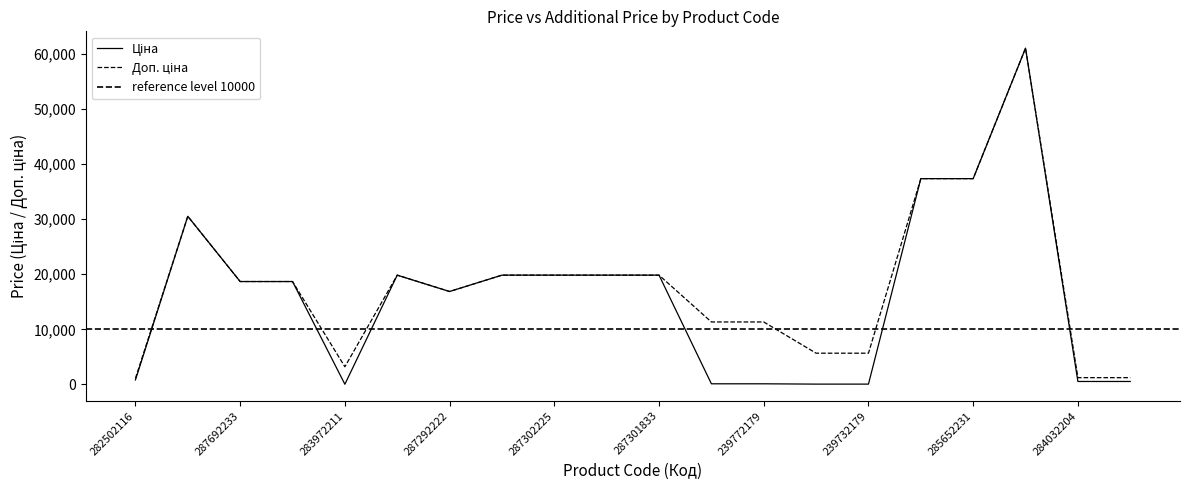

What is the average value of the Ціна series?

16092.0